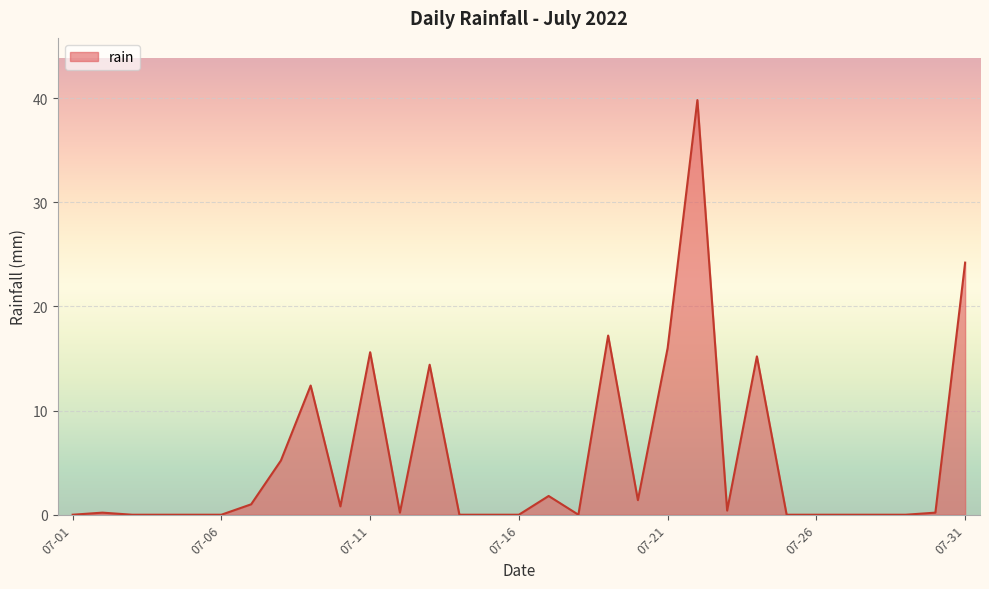

How many lines are shown in the chart?

1